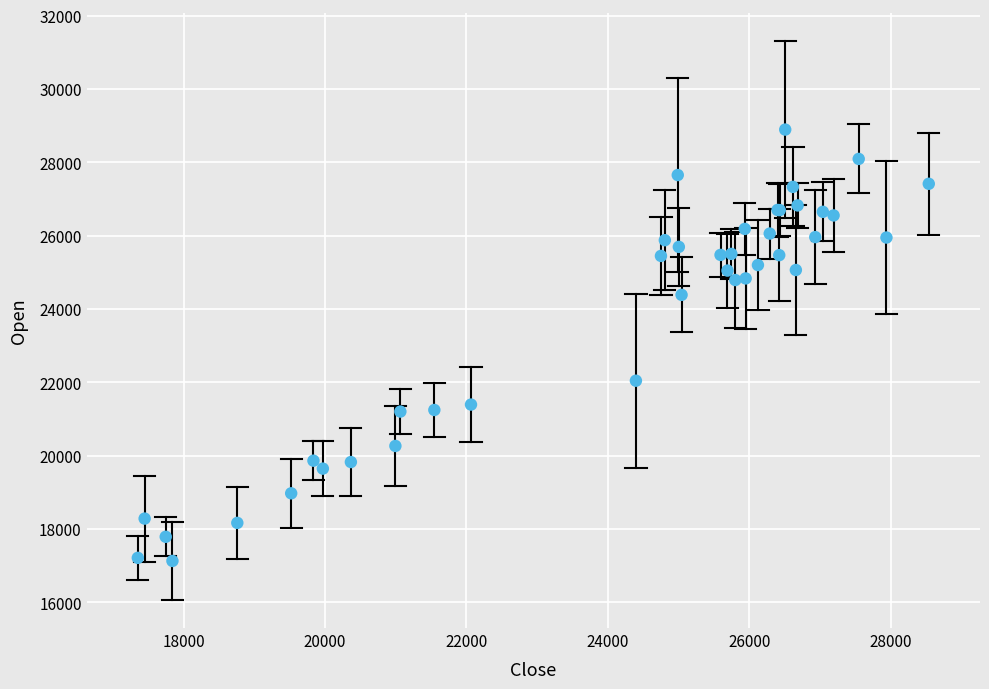

What Y value in the scatter plot is closest to 23015?

22048.8